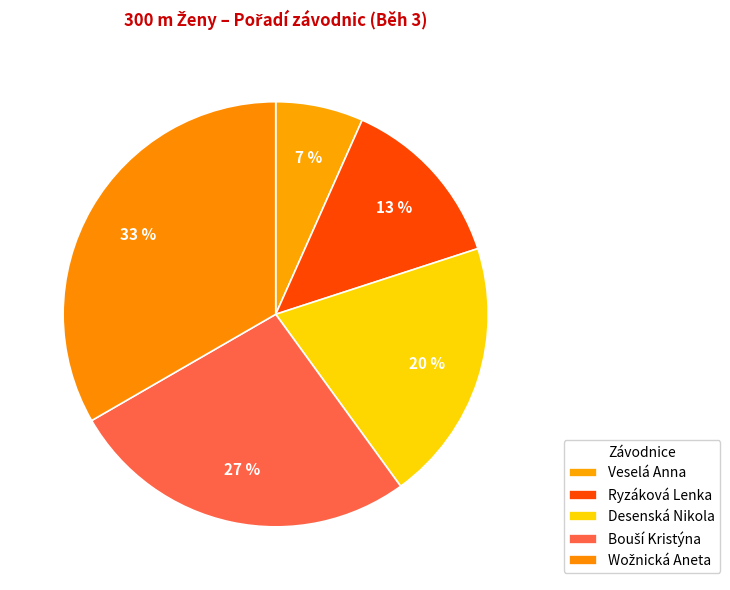

How many slices are in this pie chart?

5